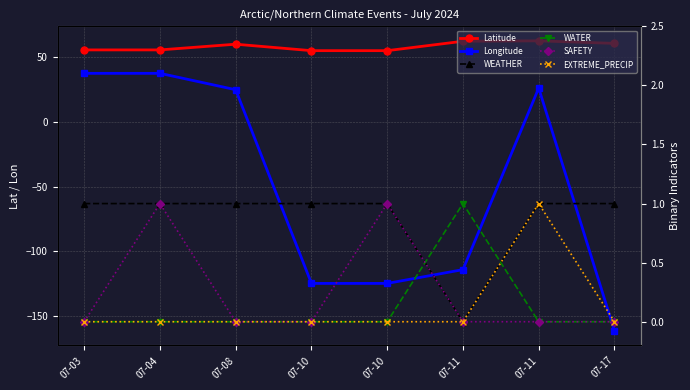

How many positive values does the EXTREME_PRECIP series have?

1